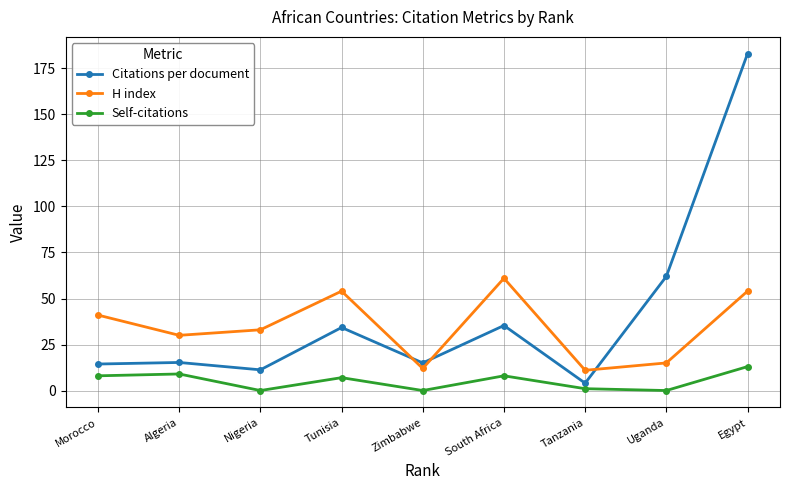

Where is the first local maximum for H index?

Tunisia